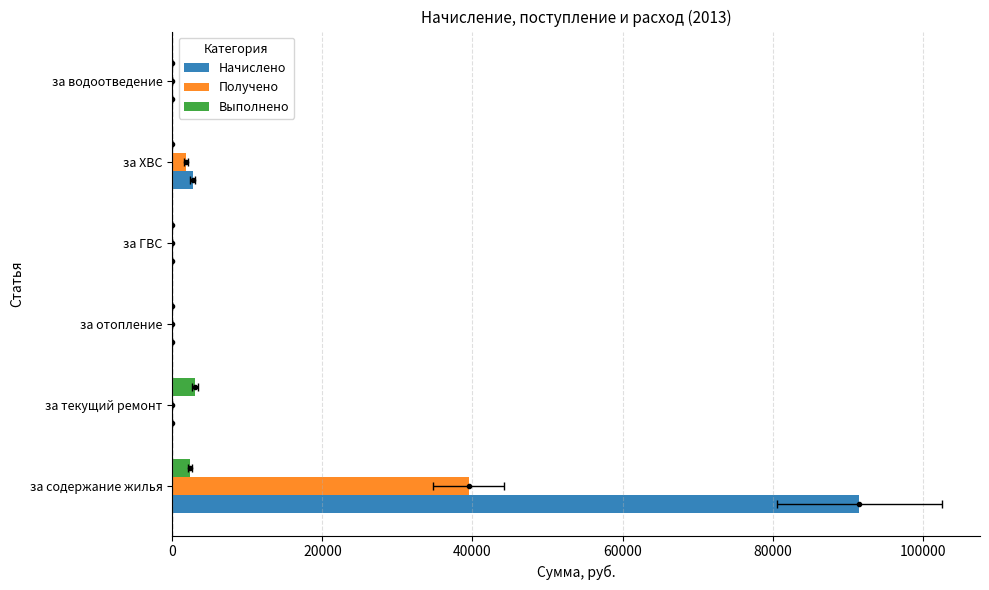

Which has a higher value, за ГВС or за водоотведение?

за ГВС